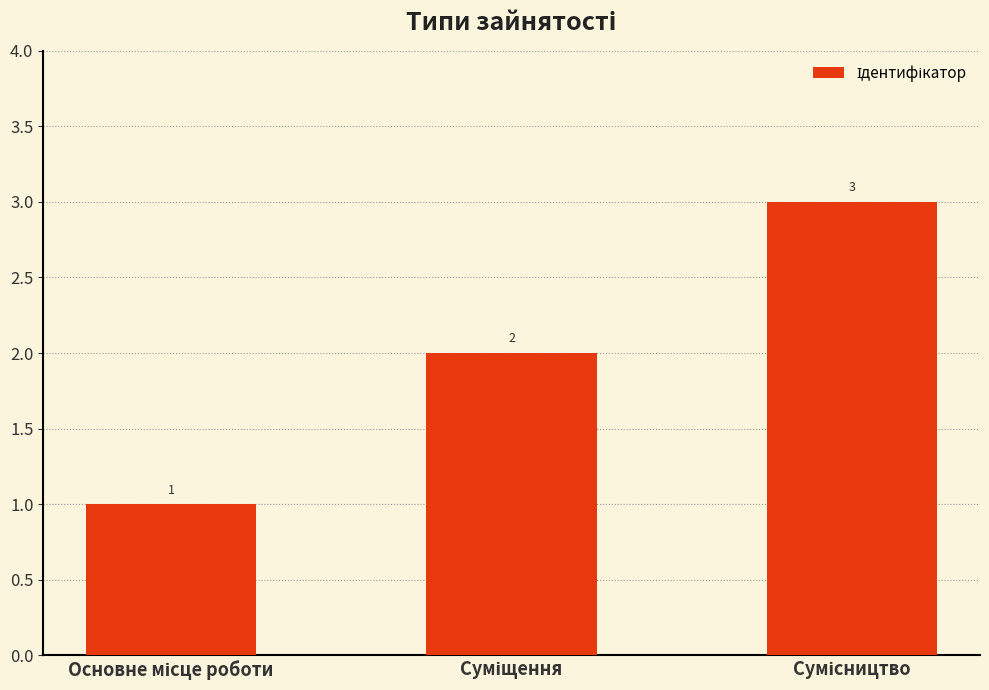

What is the sum of all values?

6